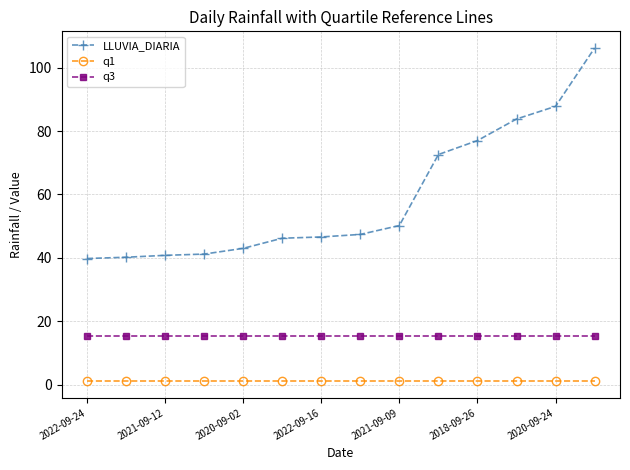

What is the maximum value for q1?

1.1